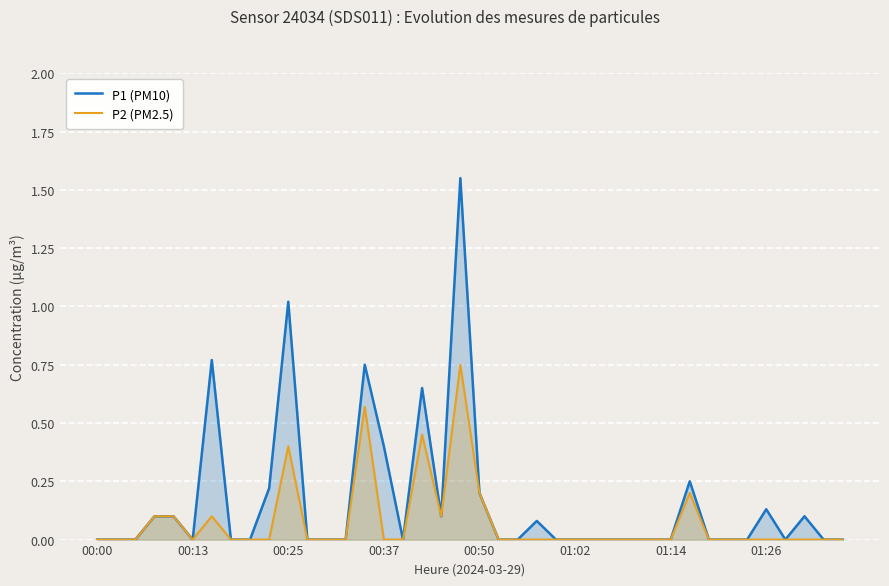

Which series has the largest range (max minus min)?

P1 (PM10)